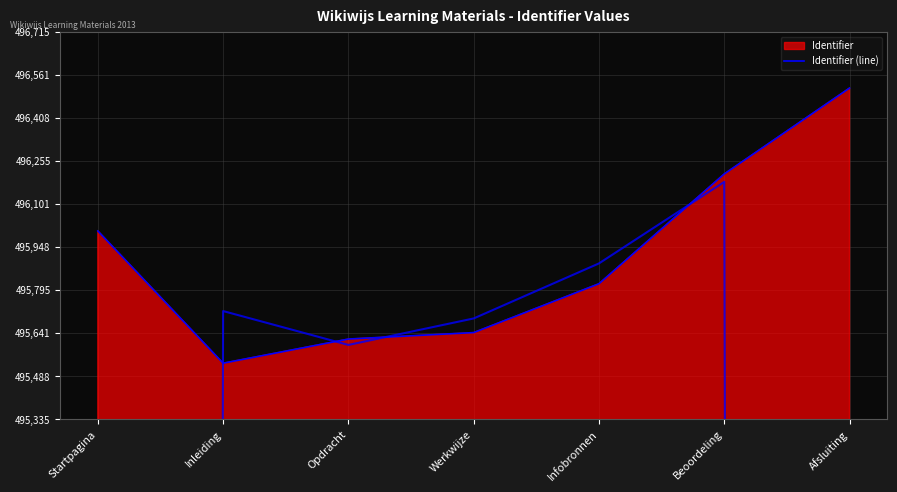

Approximately how many times larger is the value at Infobronnen compared to Beoordeling?

1.0